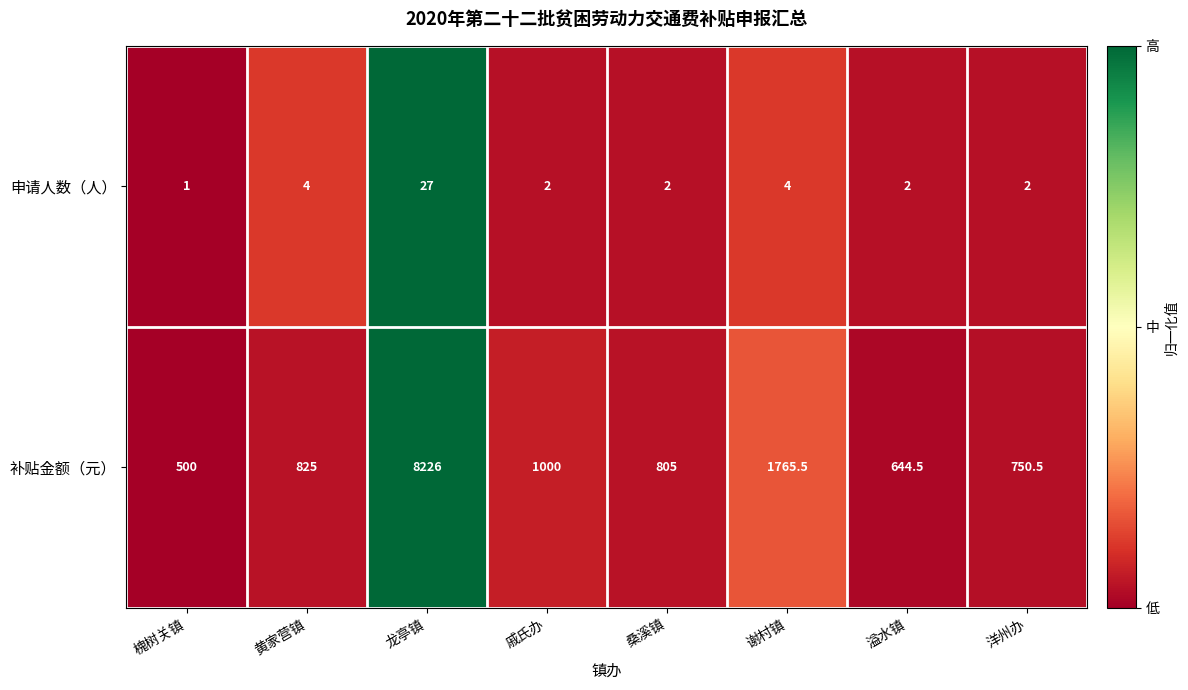

Reading left to right, transcribe all the data shown in this chart.

申请人数（人）: 1.0	4.0	27.0	2.0	2.0	4.0	2.0	2.0
补贴金额（元）: 500.0	825.0	8226.0	1000.0	805.0	1765.5	644.5	750.5